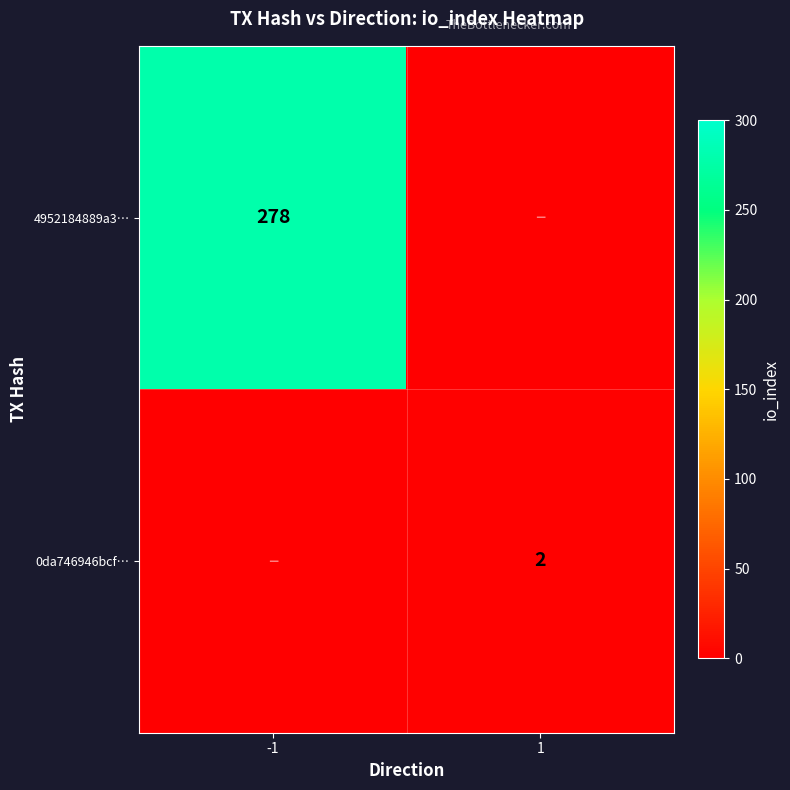

Is the value of 0da746946bcf… at 1 greater than the value of 4952184889a3… at -1?

No